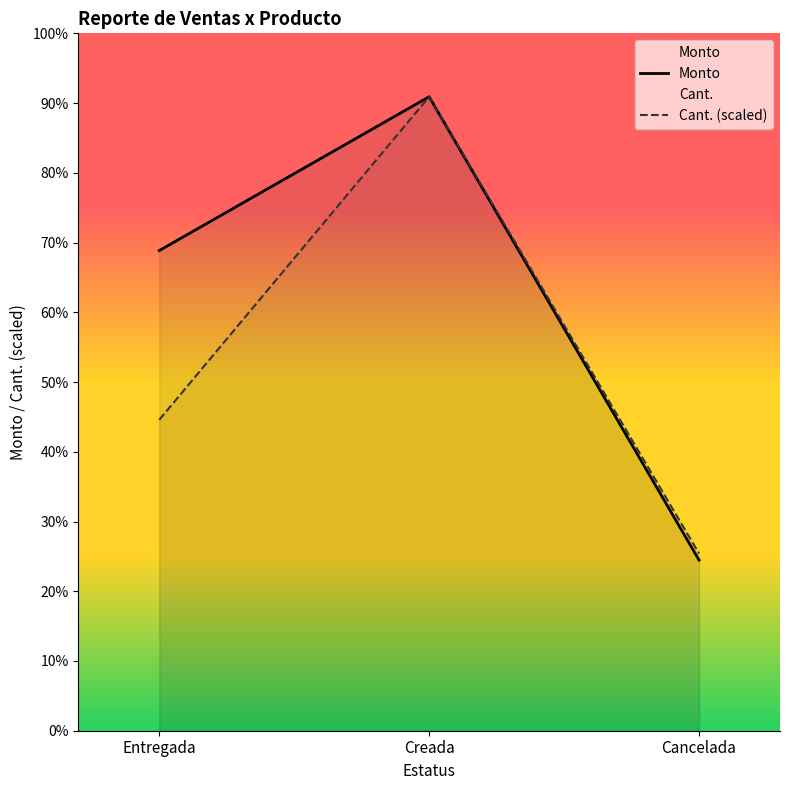

At which label does Monto reach its peak?

Creada